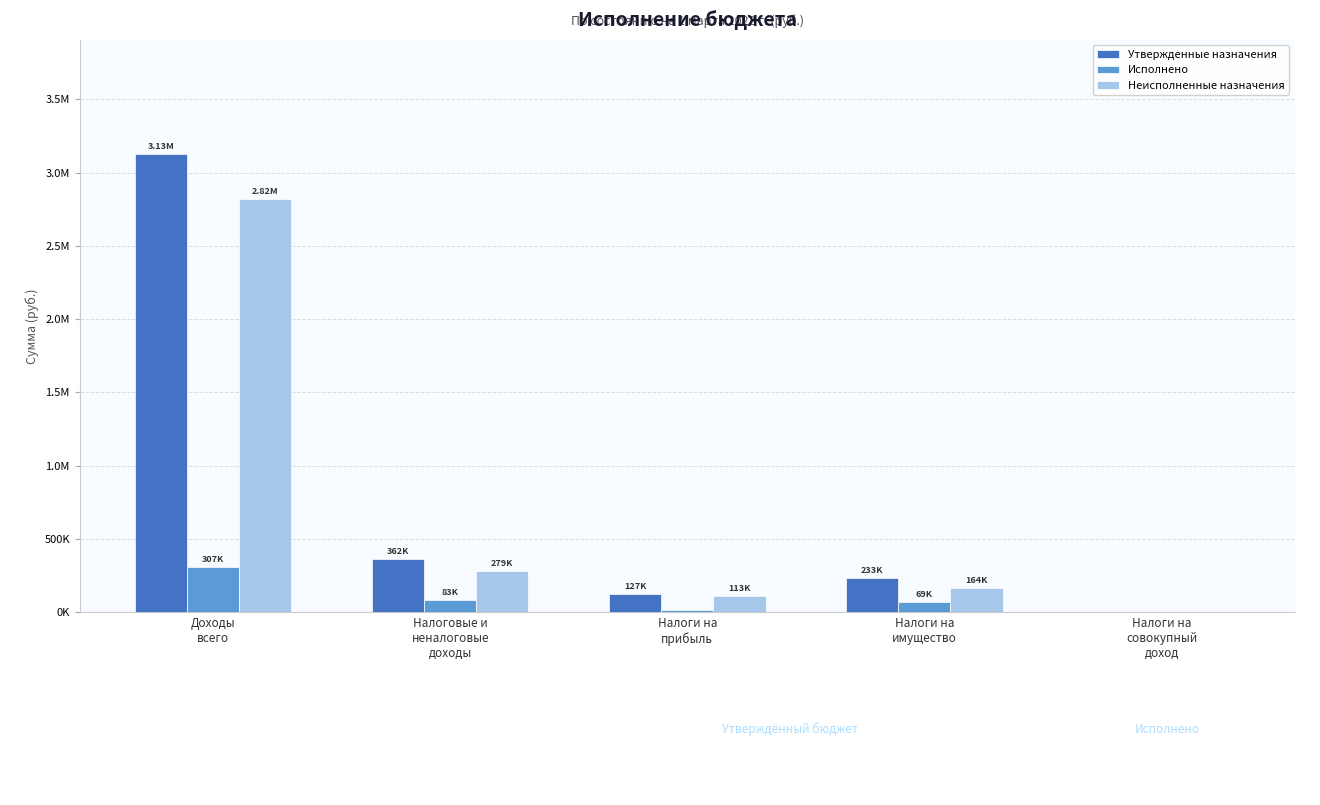

What are all the series names shown in the legend?

Утвержденные назначения, Исполнено, Неисполненные назначения